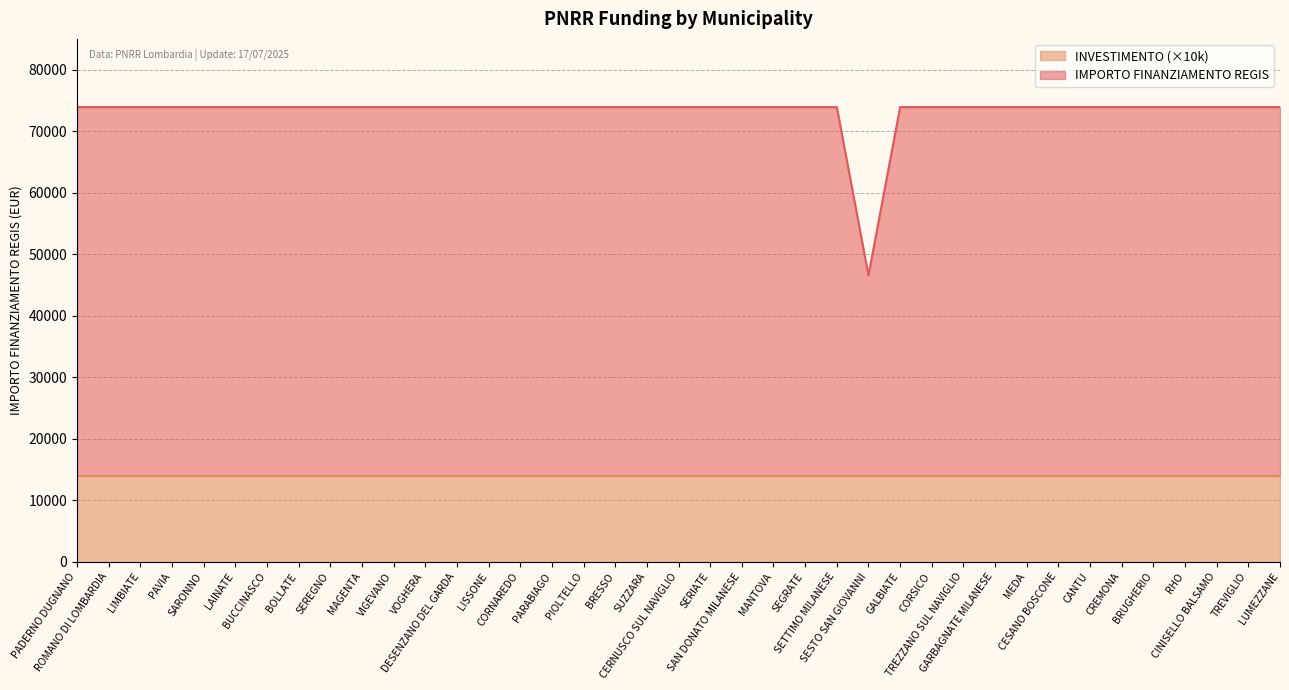

True or false: the data has more than 0 interior local peaks.

False